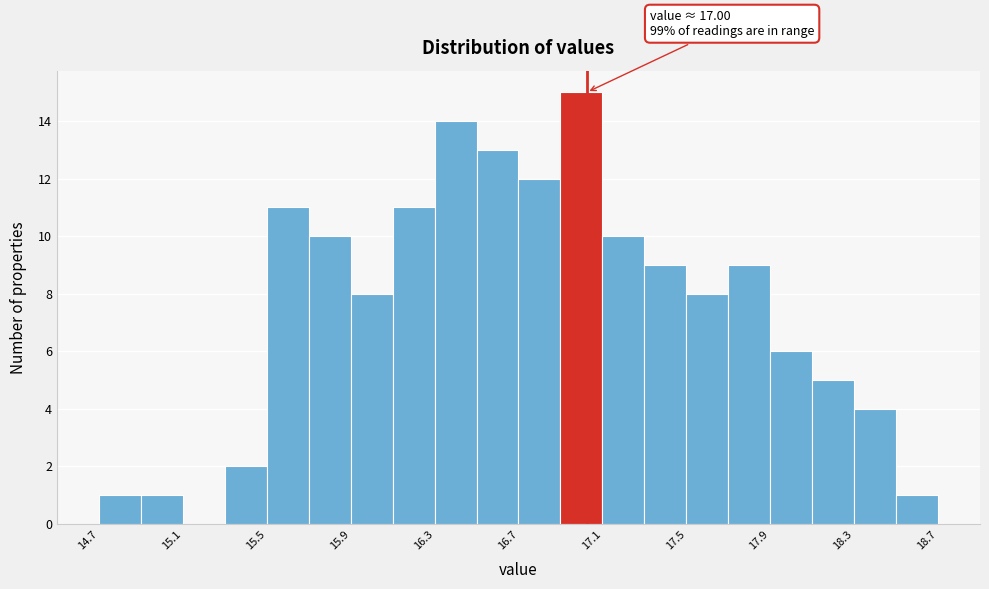

Read against the x-axis, roughly where is the centre of the tallest bar?

16.95